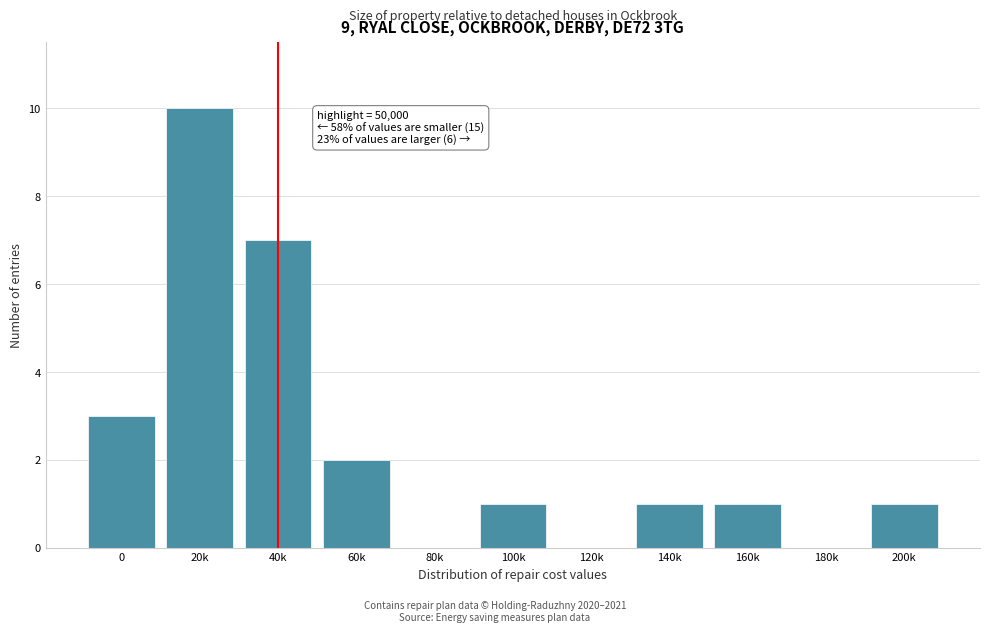

Reading right to left, extract all data points from this chart.

200k=1	180k=0	160k=1	140k=1	120k=0	100k=1	80k=0	60k=2	40k=7	20k=10	0=3